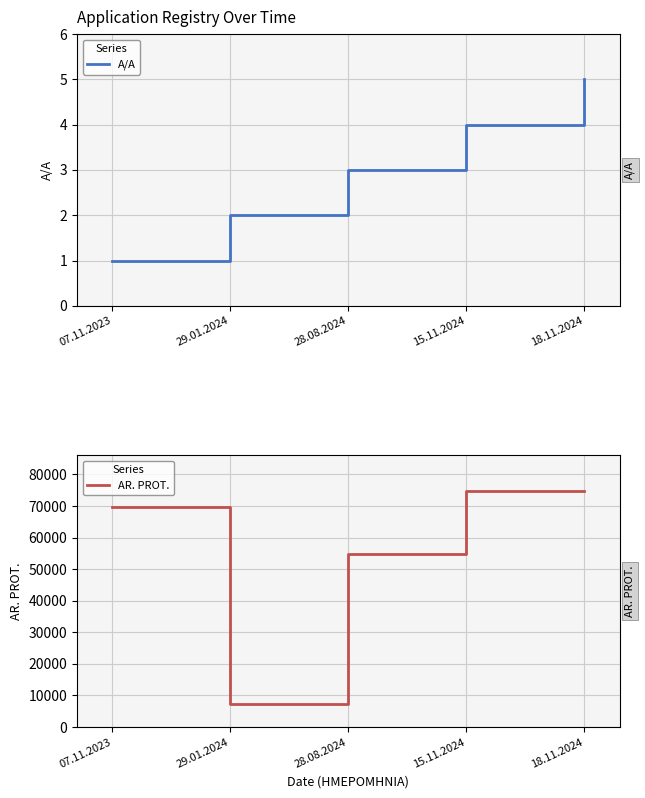

What is the label of the 5th point from the right?

07.11.2023